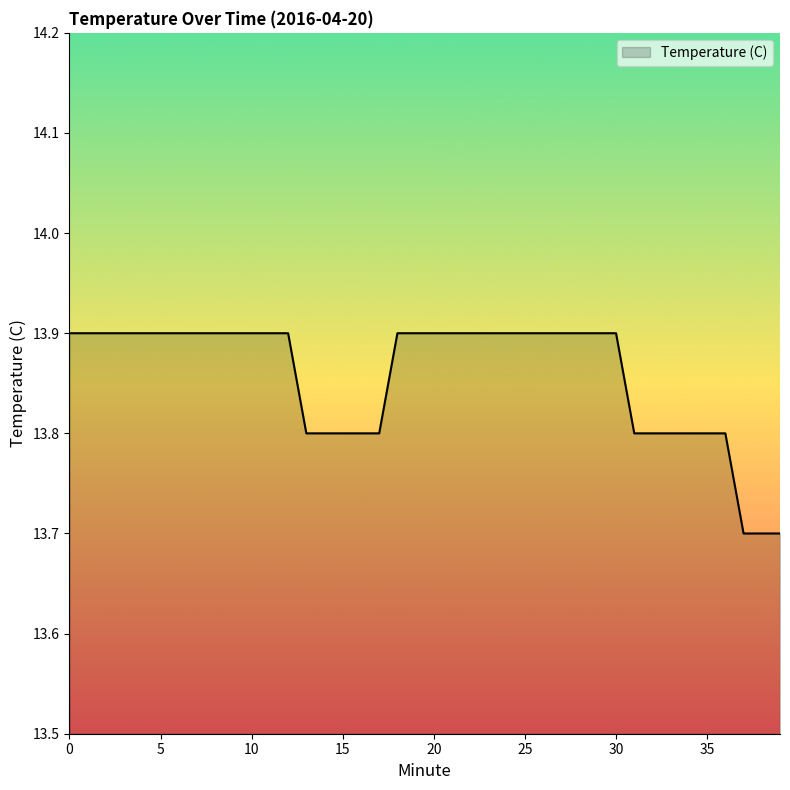

What is the minimum value shown in the chart?

13.7